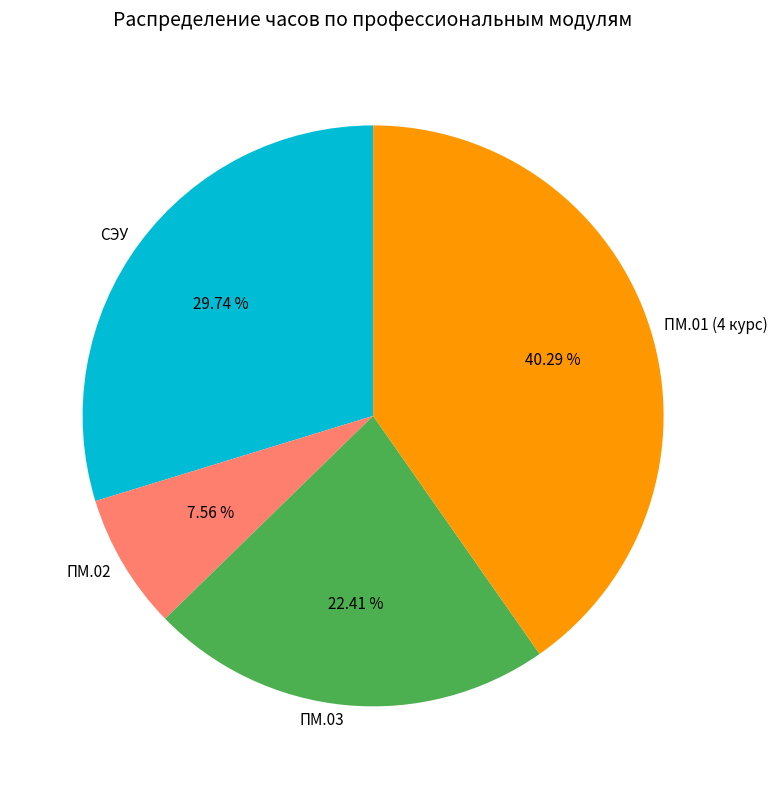

Is it true that ПМ.03 is 10% of the pie?

False